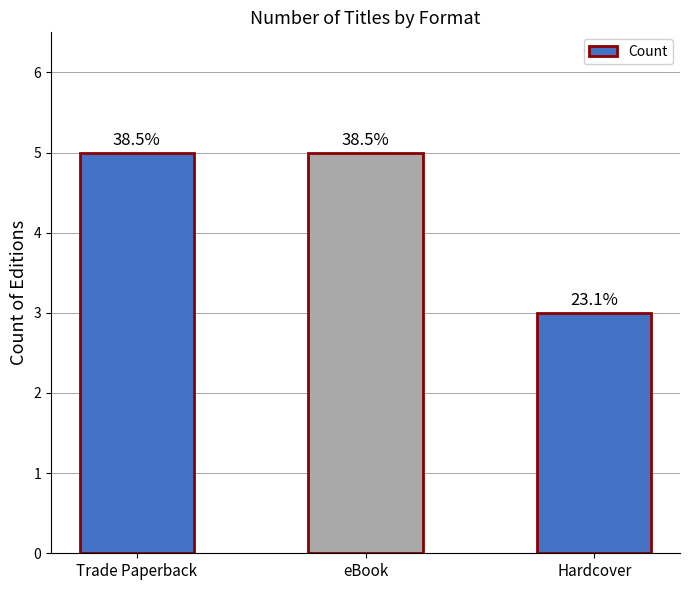

Are the bars horizontal?

No